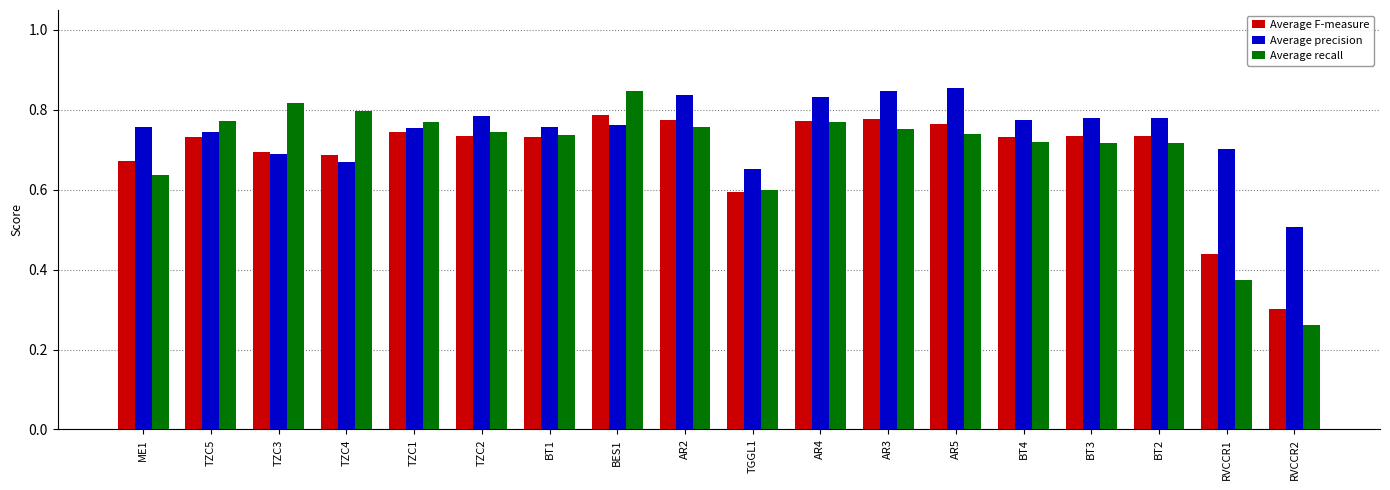

Which category has the lowest value across all series?

RVCCR2